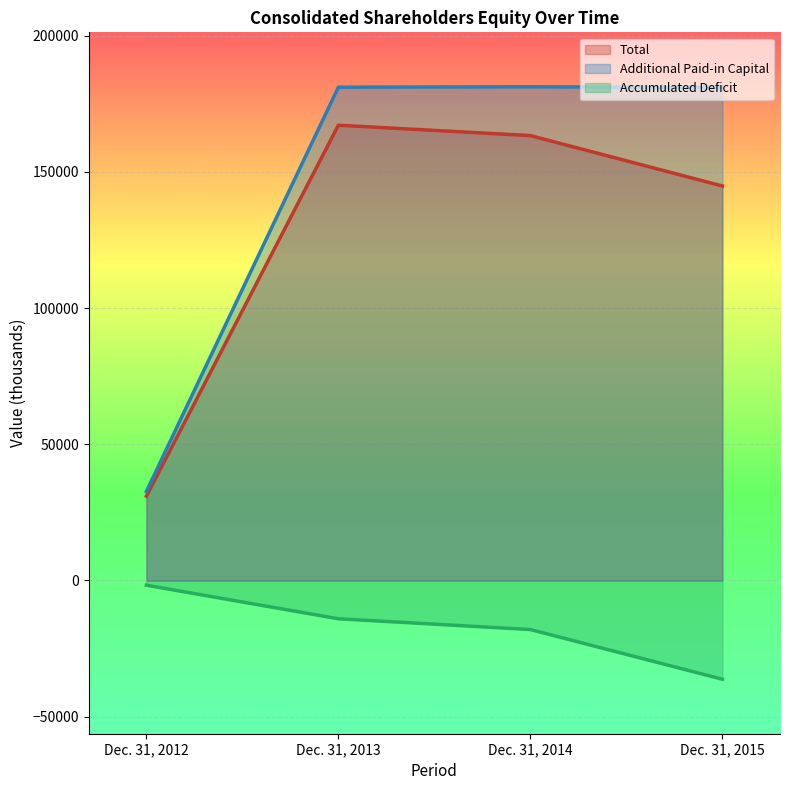

True or false: Total and Additional Paid-in Capital intersect in this chart.

False